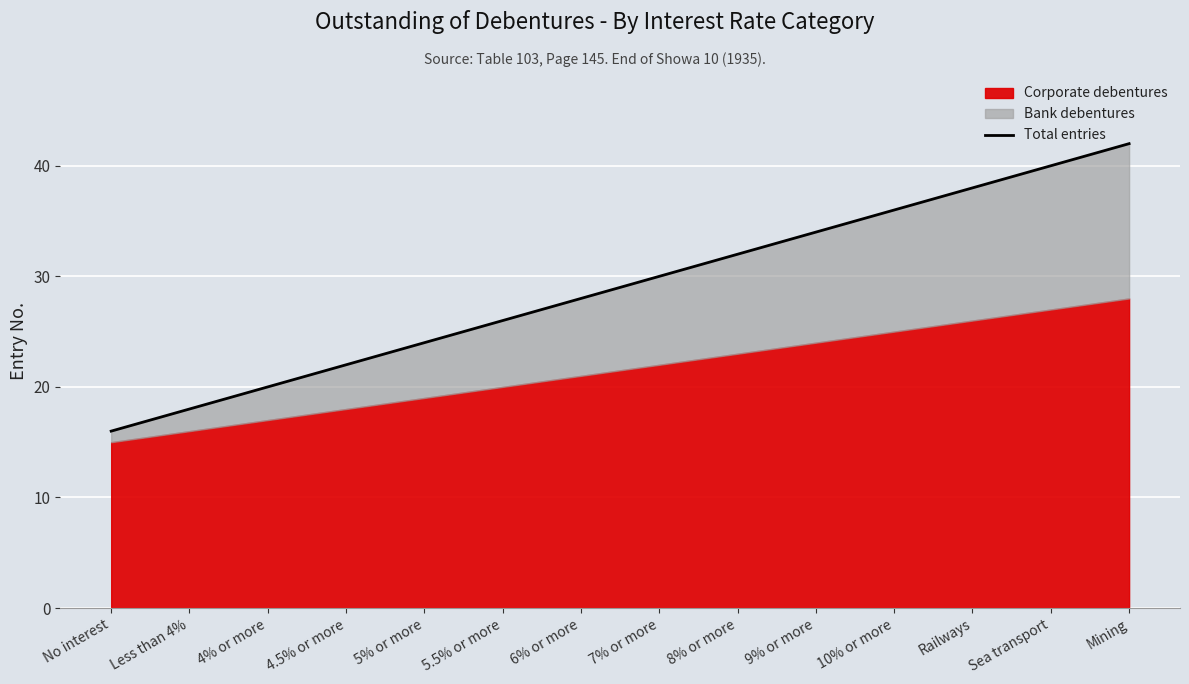

List the labels in order of value, largest first.

Mining, Sea transport, Railways, 10% or more, 9% or more, 8% or more, 7% or more, 6% or more, 5.5% or more, 5% or more, 4.5% or more, 4% or more, Less than 4%, No interest